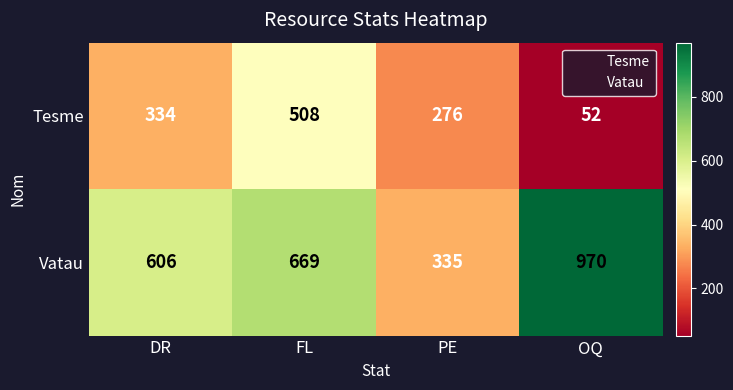

Reading left to right, what are all the values shown in this chart?

Tesme: 334	508	276	52
Vatau: 606	669	335	970